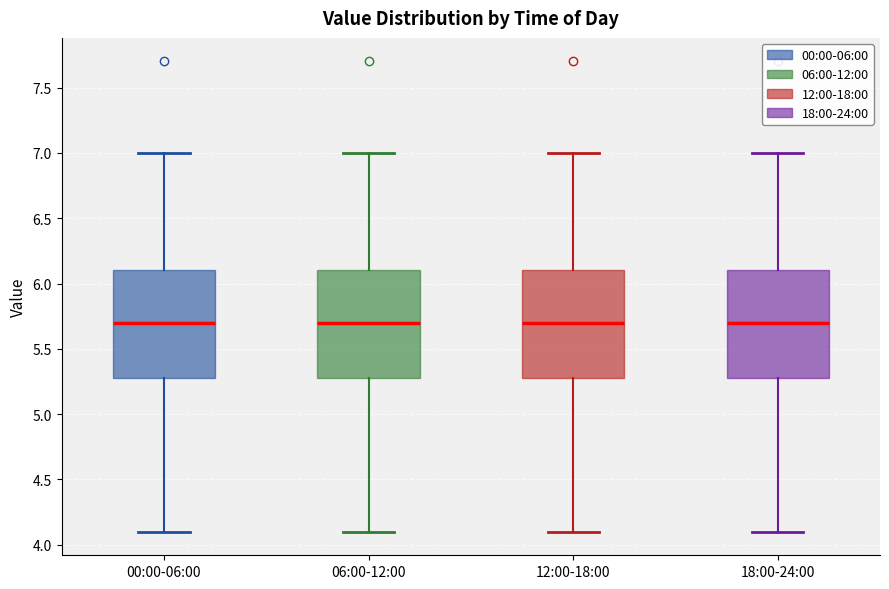

Reading left to right, transcribe this box plot: for each box, give where its median line is, the range the box spans, and where its two whiskers end, as read against the y-axis. The values are not printed on the chart, so give them approximately, as read against the axis.

00:00-06:00: median 5.7, box 5.3 to 6.1, whiskers 4.1 to 7.0
06:00-12:00: median 5.7, box 5.3 to 6.1, whiskers 4.1 to 7.0
12:00-18:00: median 5.7, box 5.3 to 6.1, whiskers 4.1 to 7.0
18:00-24:00: median 5.7, box 5.3 to 6.1, whiskers 4.1 to 7.0